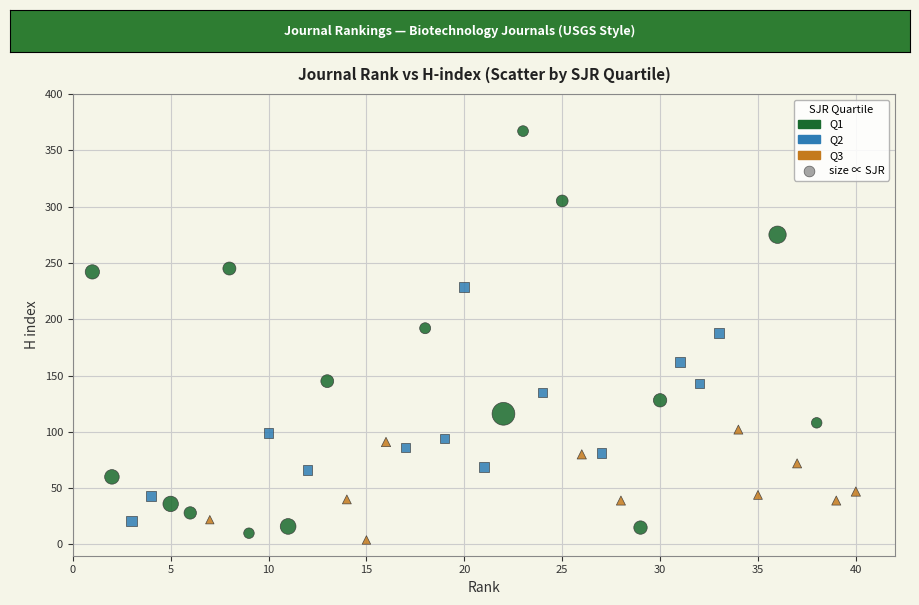

Which series has the widest spread of Y values?

Q1